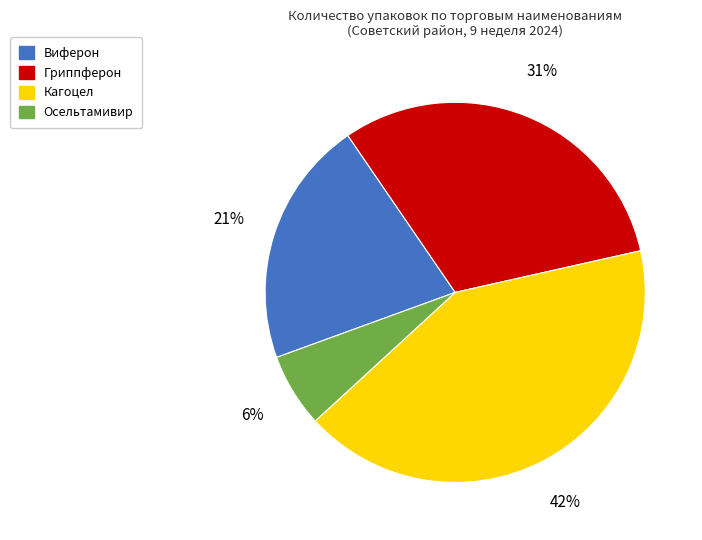

To the nearest percent, what portion does Осельтамивир represent?

6%